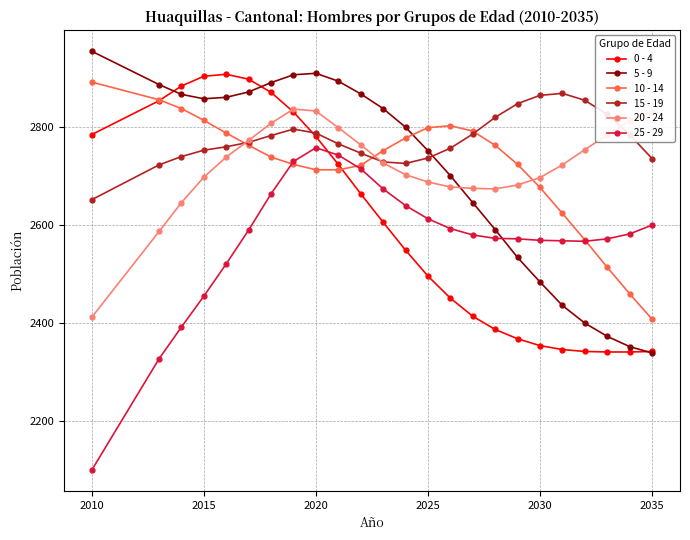

Does the chart display data point markers on the line(s)?

Yes